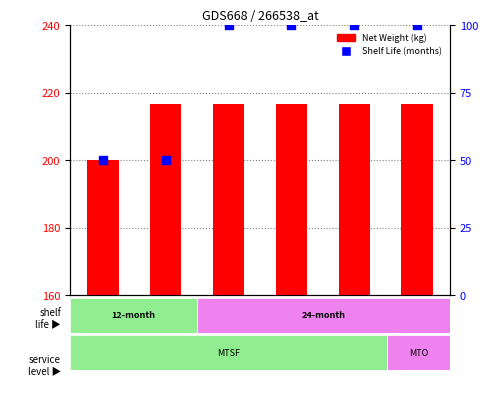

What are all the series names shown in the legend?

Net Weight (kg), Shelf Life (months)